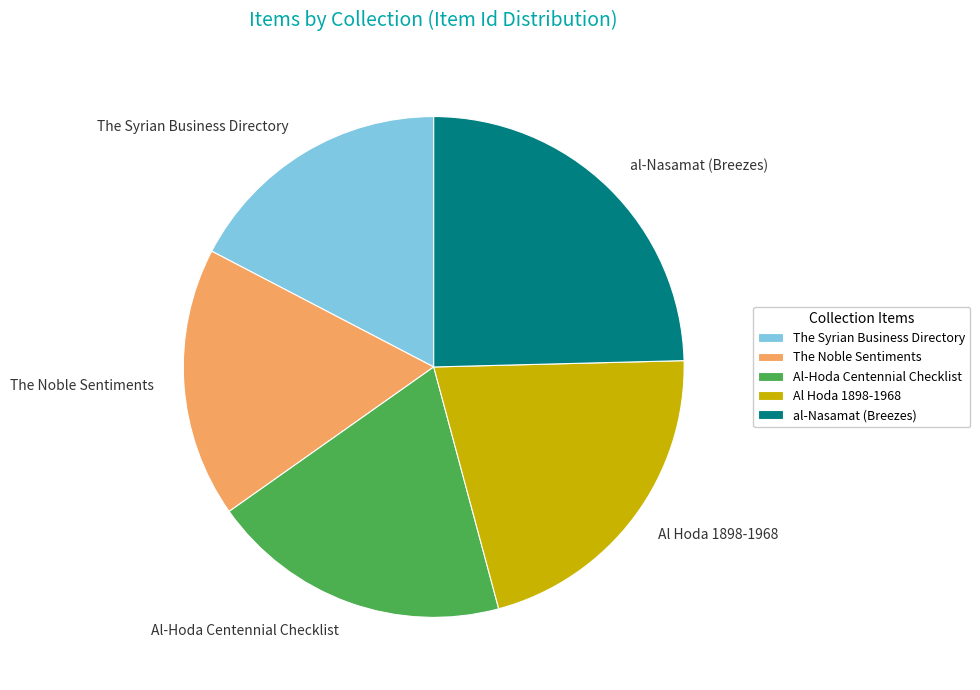

Is Al Hoda 1898-1968 the majority of the pie?

No